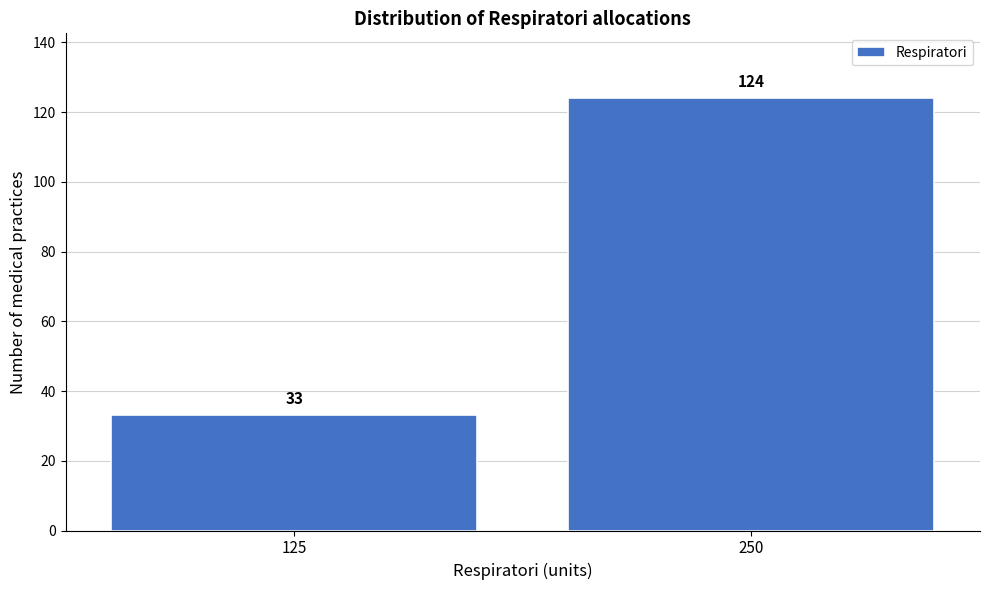

Reading left to right, what are all the values shown in this chart?

125=33	250=124